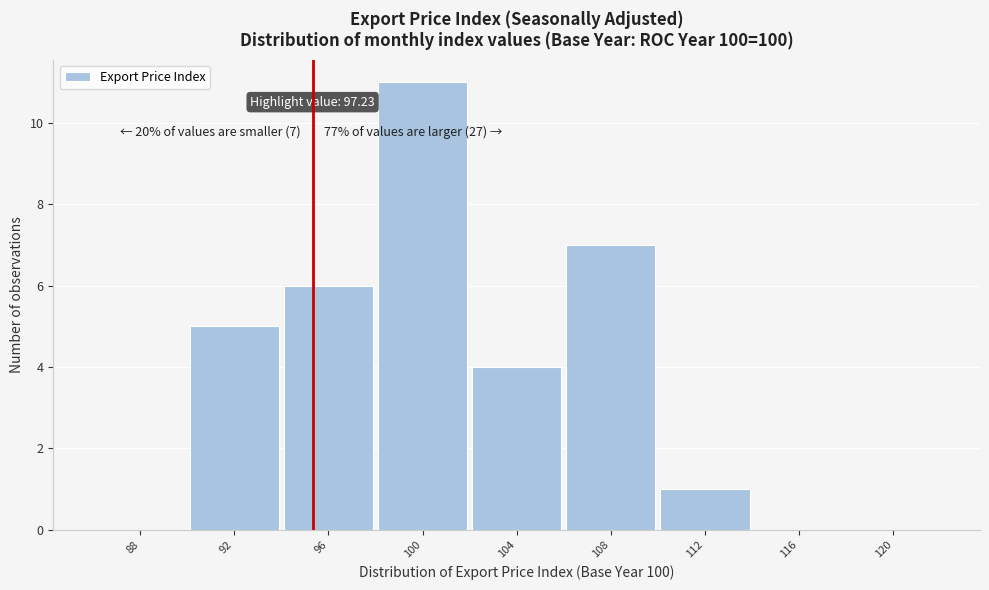

Reading right to left, list all the values displayed in this chart.

120=0	116=0	112=1	108=7	104=4	100=11	96=6	92=5	88=0